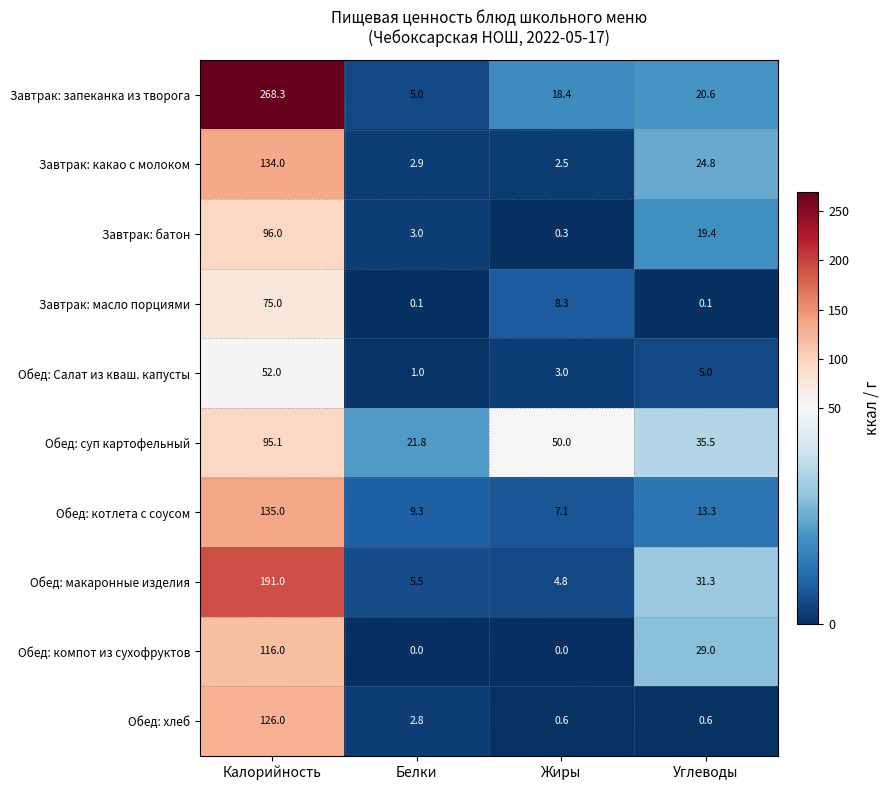

What is the total value across all series at Белки?

51.4